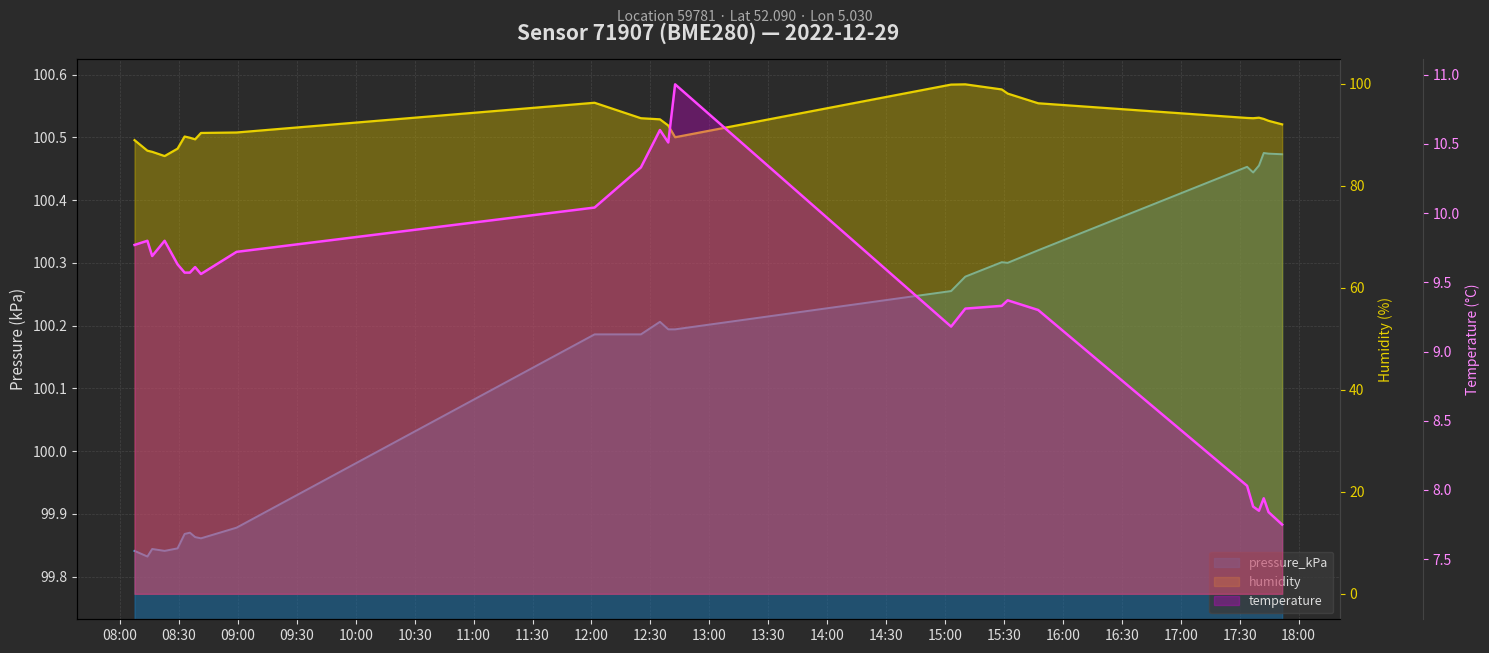

Count the pressure_kPa values in the range 99 to 100.

10